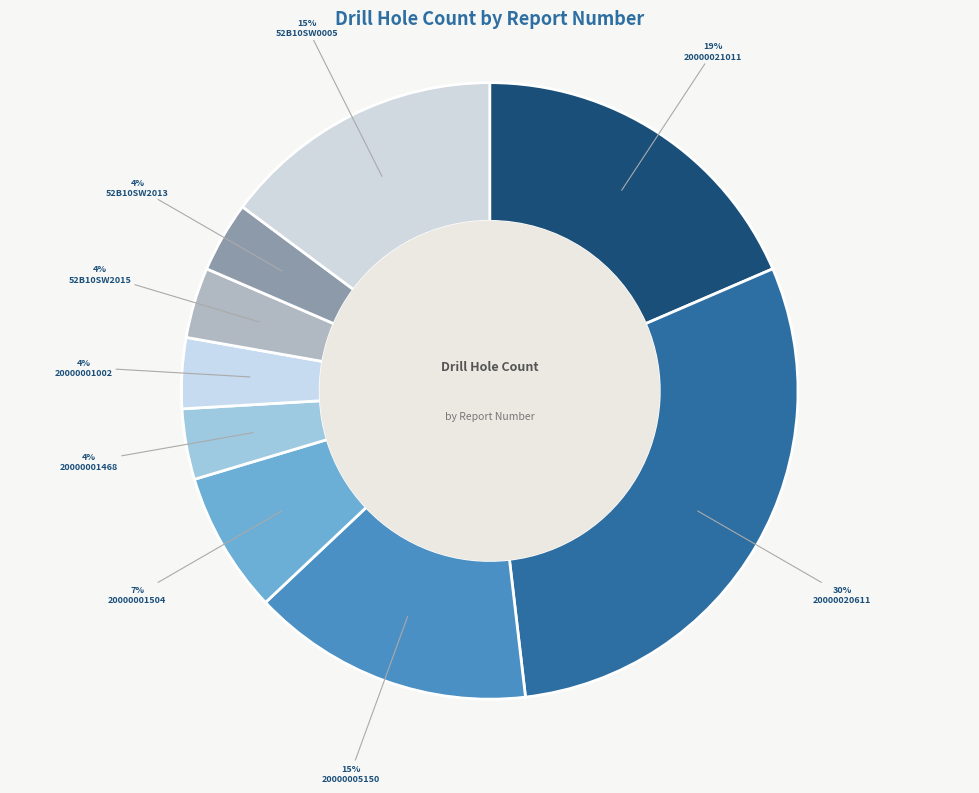

How many slices are in this pie chart?

9